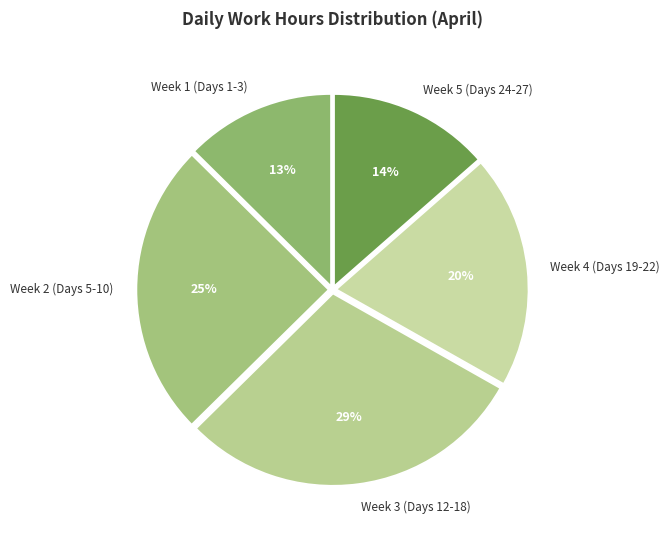

Count the number of slices in the pie.

5